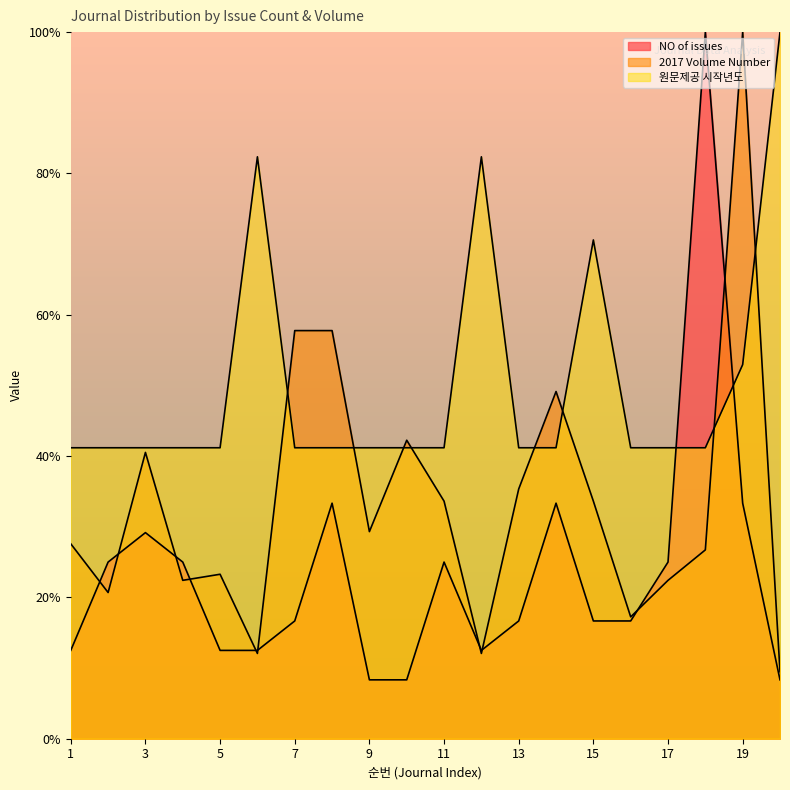

Between 20 and 14, which is larger?

14